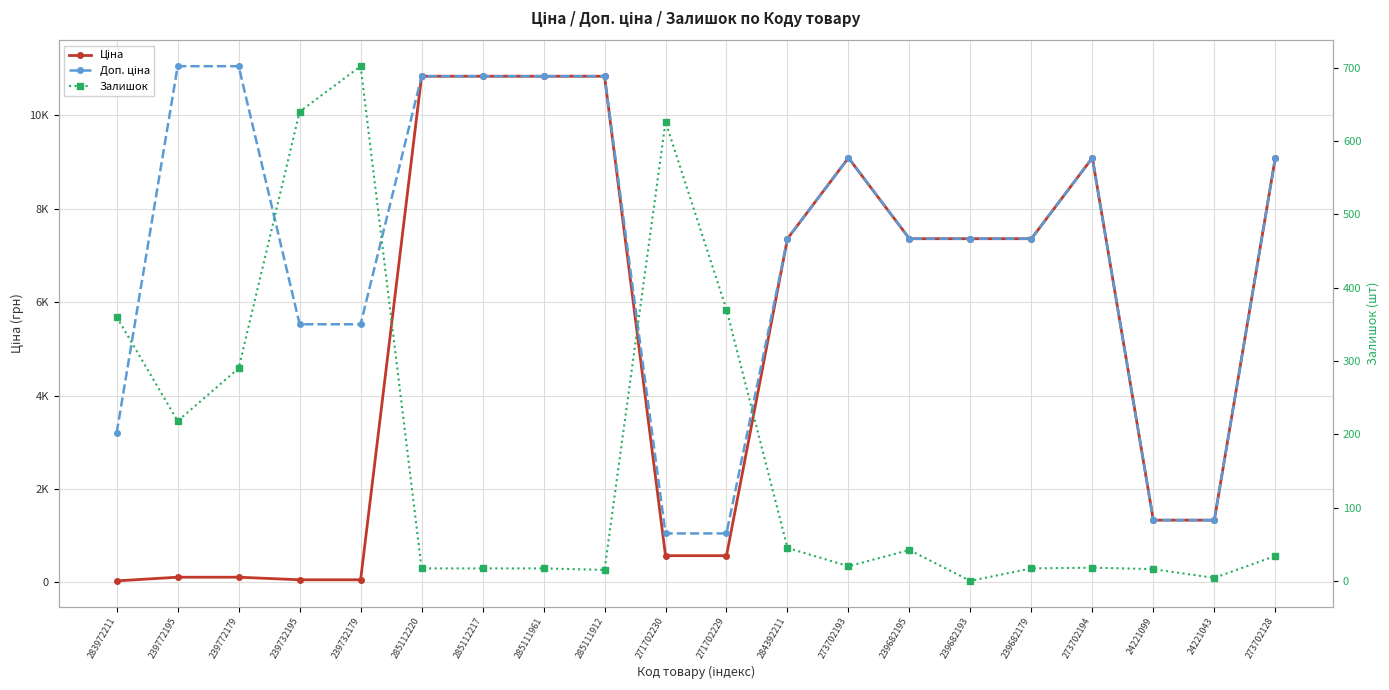

Rank the series by their maximum value, from lowest to highest.

Залишок, Ціна, Доп. ціна